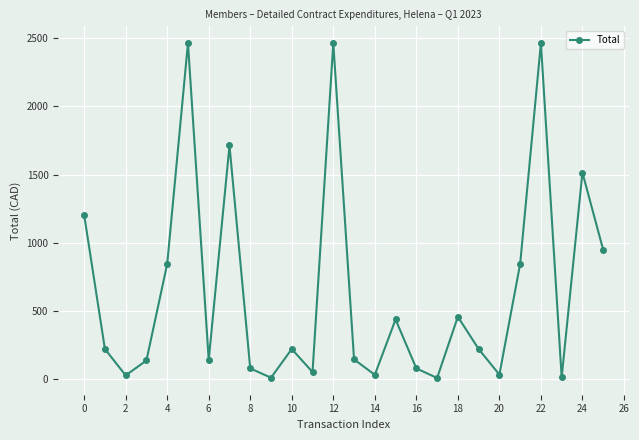

How many points are higher than both their immediate neighbors (excluding endpoints)?

8